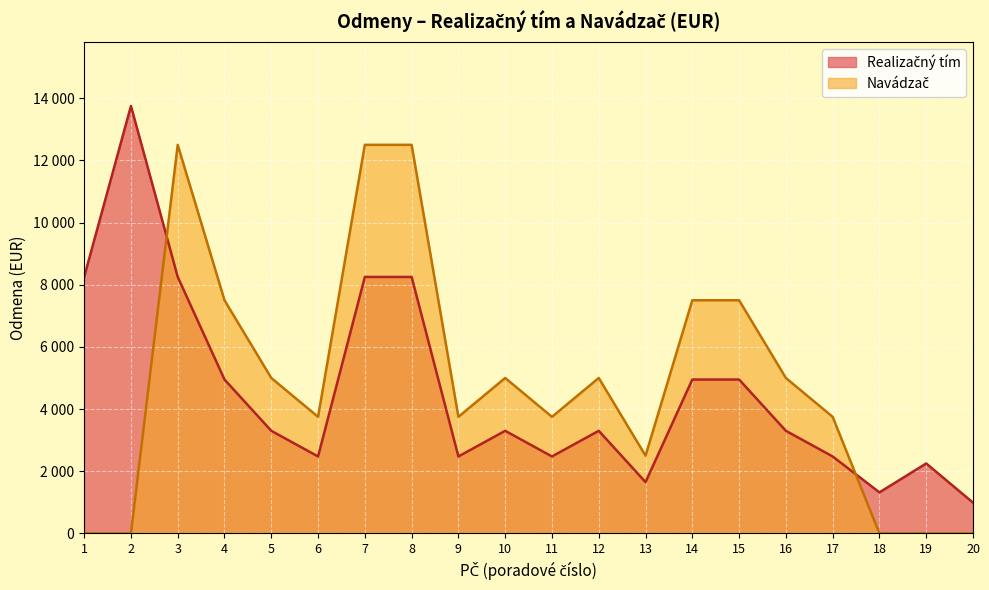

Where is Realizačný tím nearest to the value 7370?

1